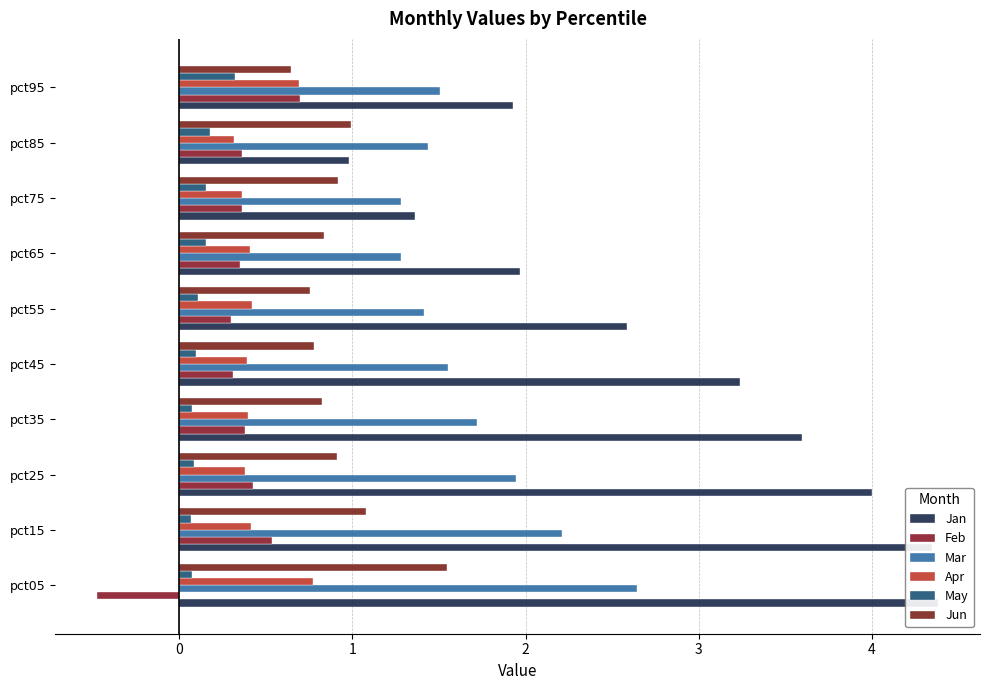

Which series has the largest total across all categories?

Jan